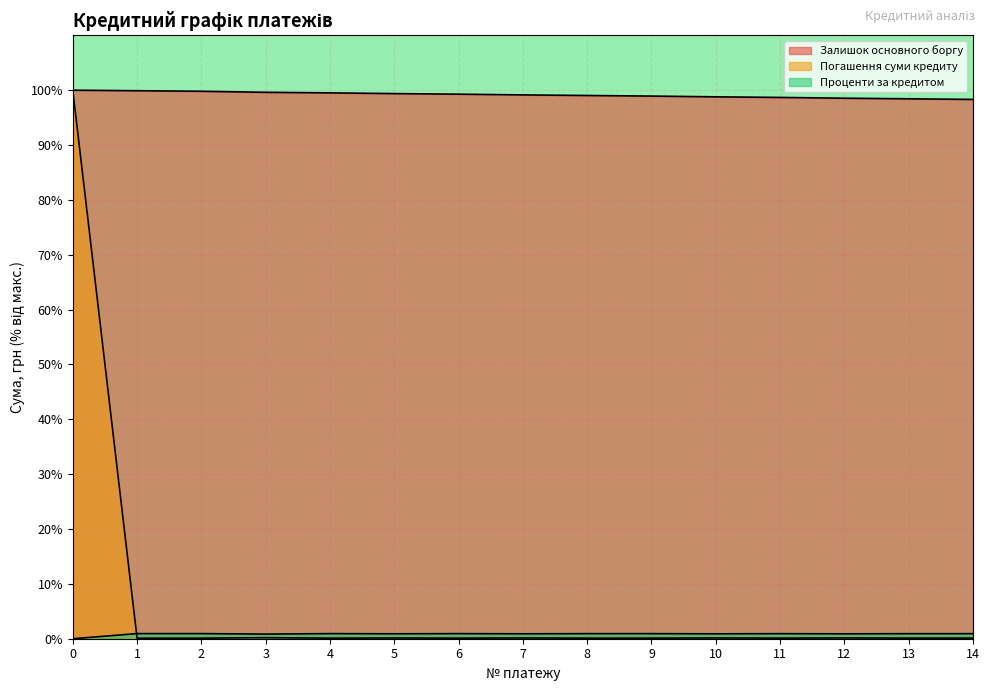

True or false: Погашення суми кредиту has more than 2 points higher than both neighbors.

True